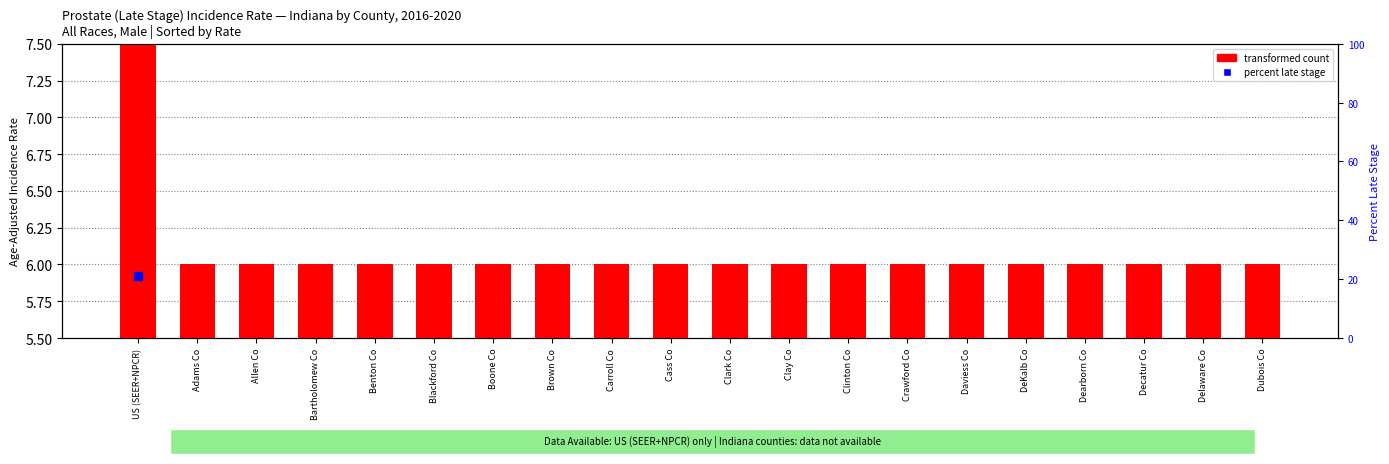

Between Clinton Co and Dearborn Co, which is larger?

Clinton Co